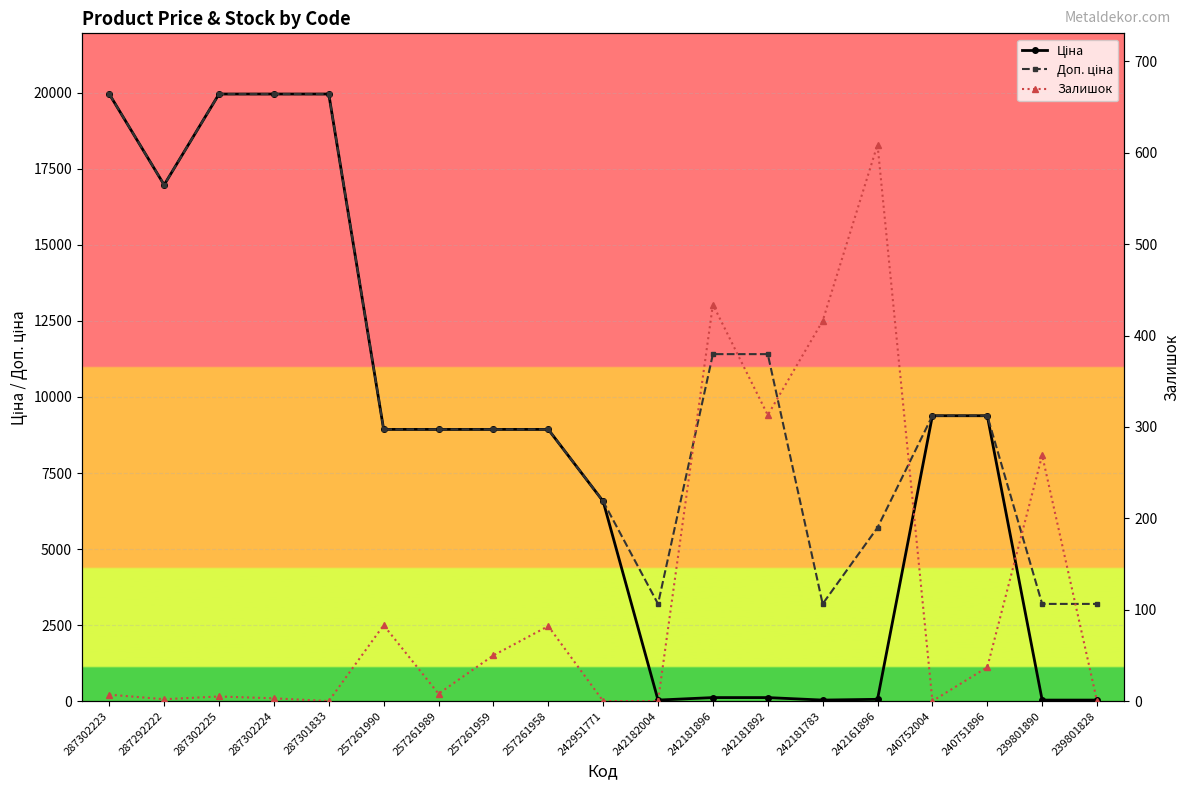

Which category has the highest value in the Доп. ціна series?

287302223